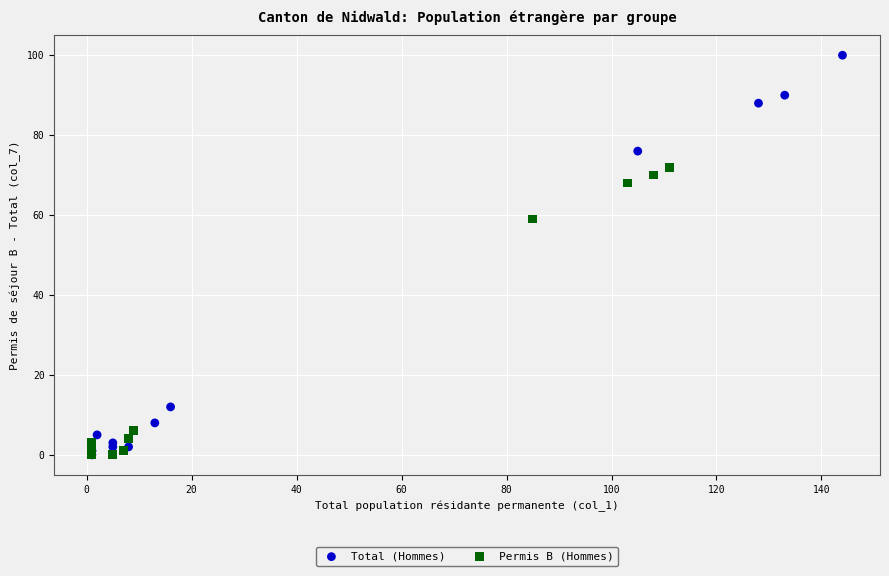

Which series contains the highest Y value?

Total (Hommes)